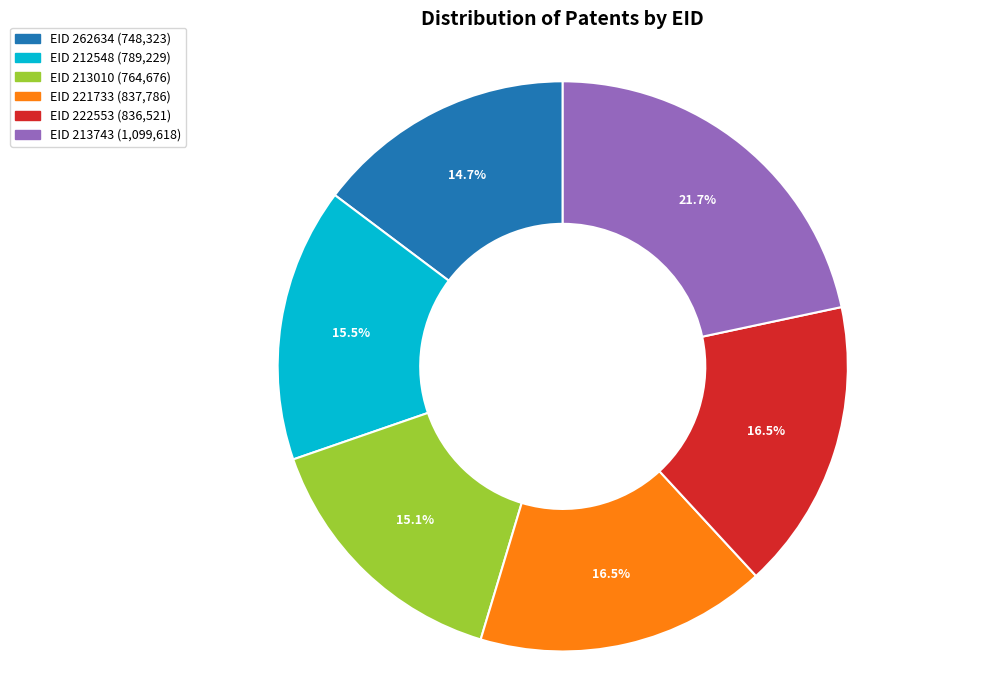

Is there a majority slice in this chart?

No